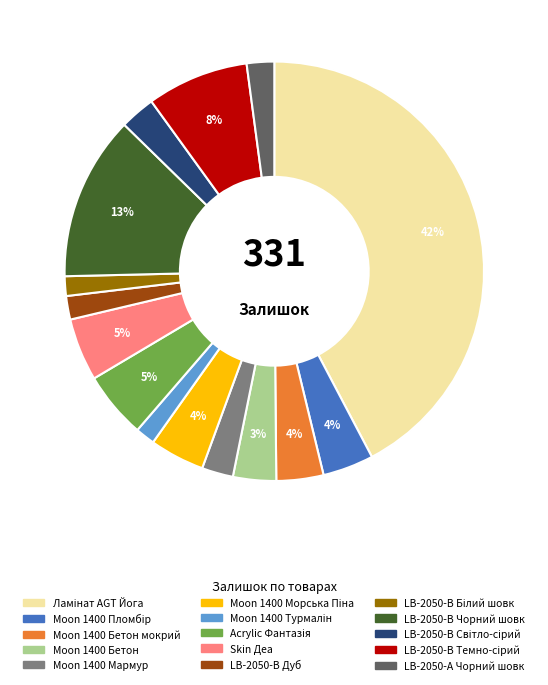

To the nearest percent, what is the average slice percentage?

7%